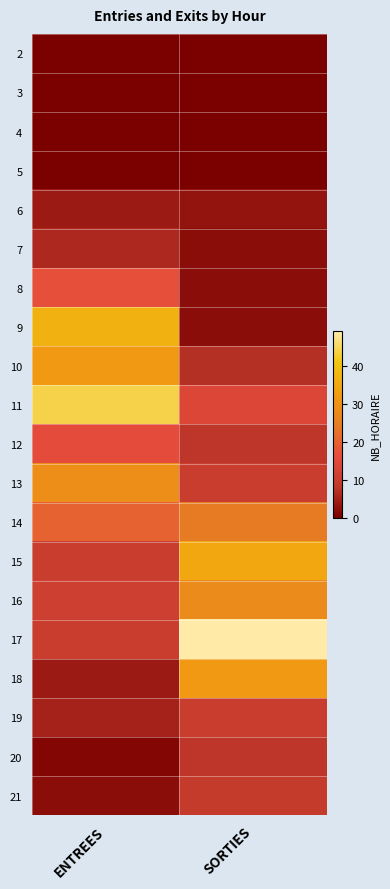

At ENTREES, list the series in order from largest to smallest.

11, 9, 10, 13, 14, 8, 12, 16, 15, 17, 7, 19, 6, 18, 21, 20, 2, 3, 4, 5